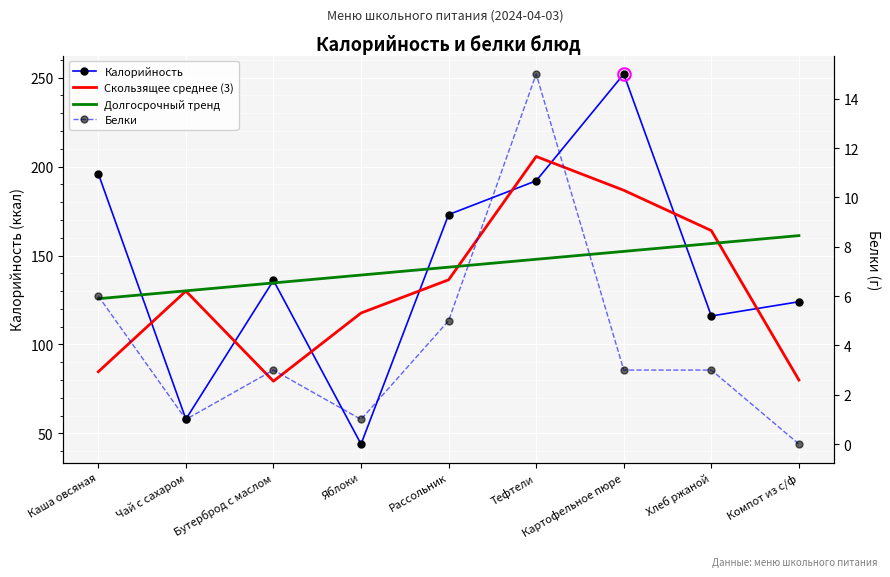

At how many categories does at least one series exceed 122?

9